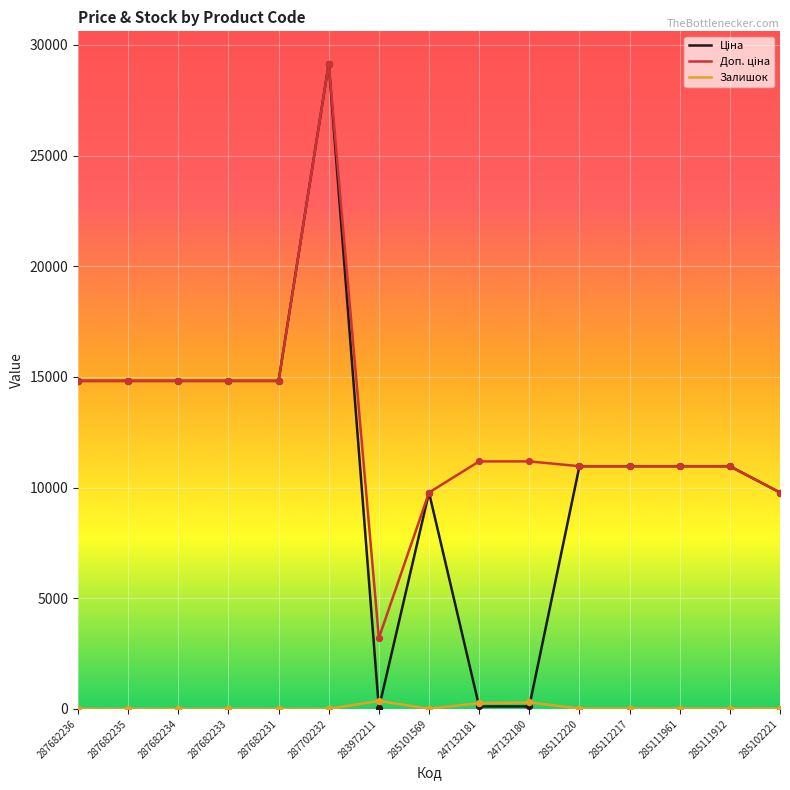

What is the difference between the highest and lowest values at 287702232?

29152.3